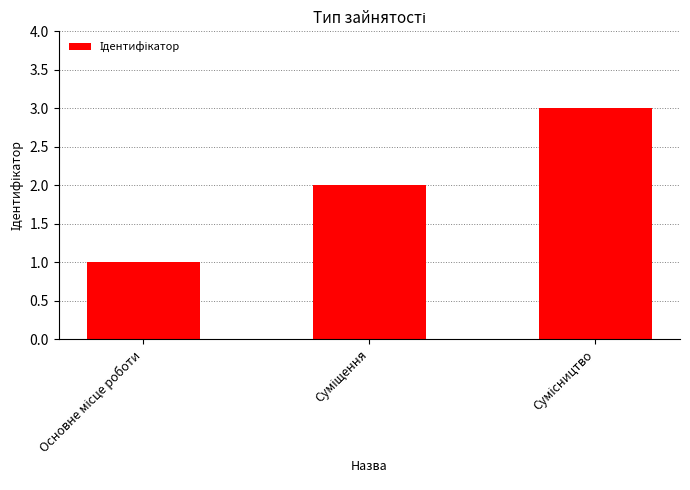

What is the sum of all values?

6